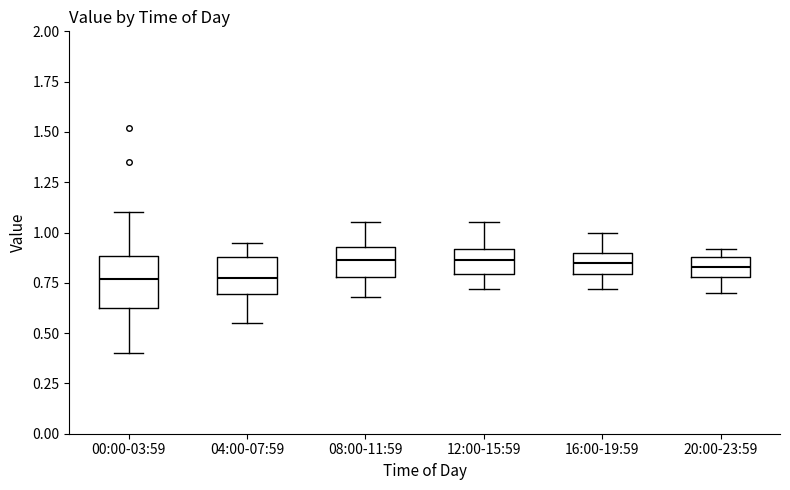

Comparing the boxes themselves (not the whiskers), which one is the tallest?

00:00-03:59